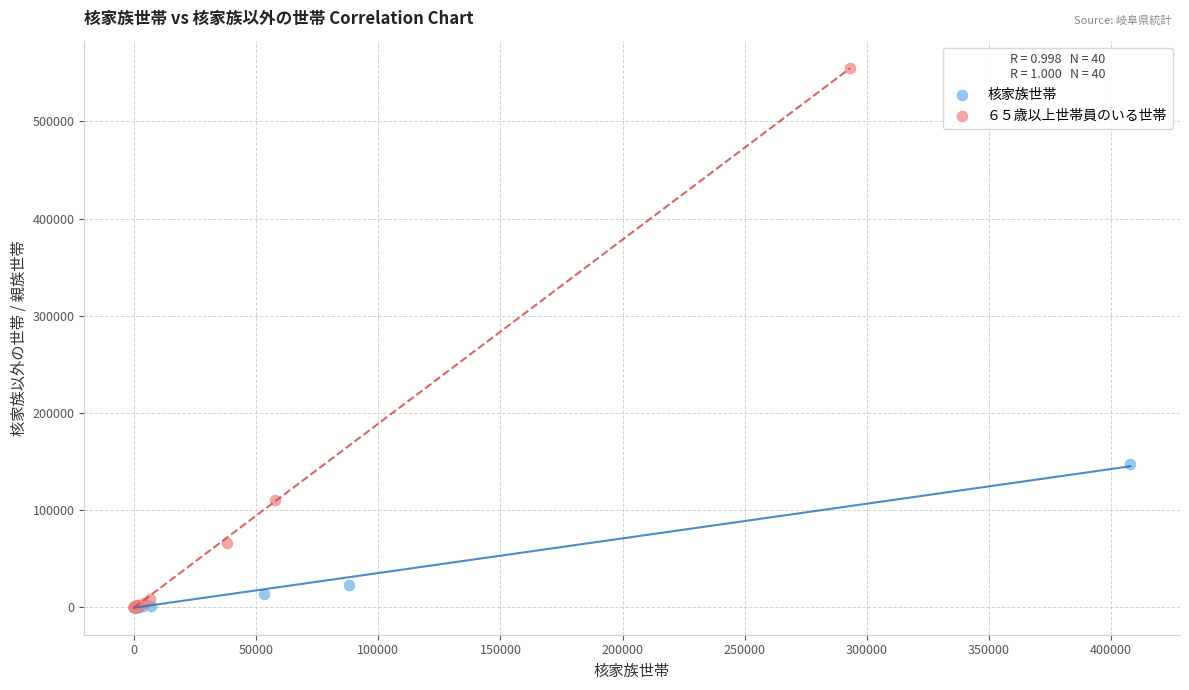

Which series reaches the maximum Y coordinate?

６５歳以上世帯員のいる世帯